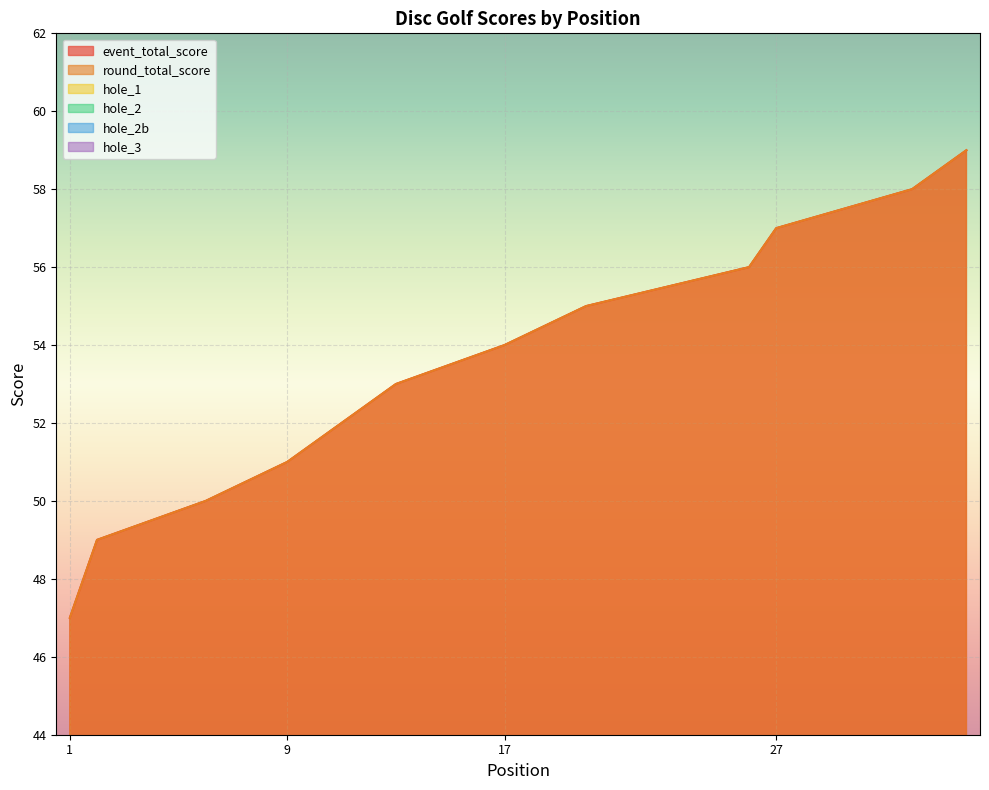

True or false: round_total_score and hole_1 intersect in this chart.

False